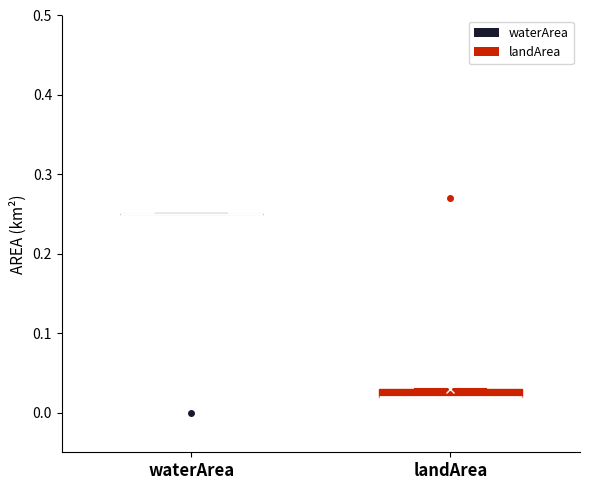

Where is the lower edge of the box for landArea on the y-axis? The values are not printed on the chart, so give them approximately, as read against the axis.

0.02